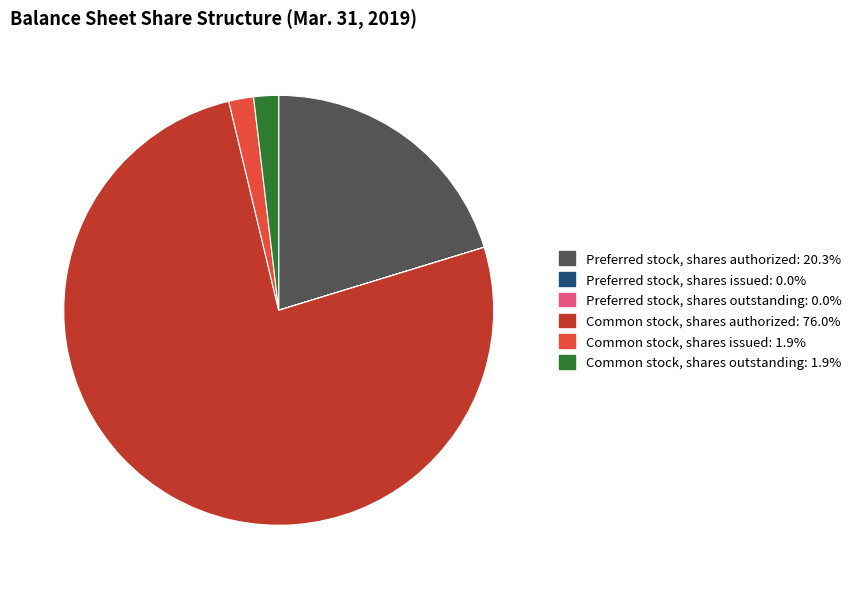

Is the sum of Common stock, shares authorized and Preferred stock, shares authorized greater than half?

Yes